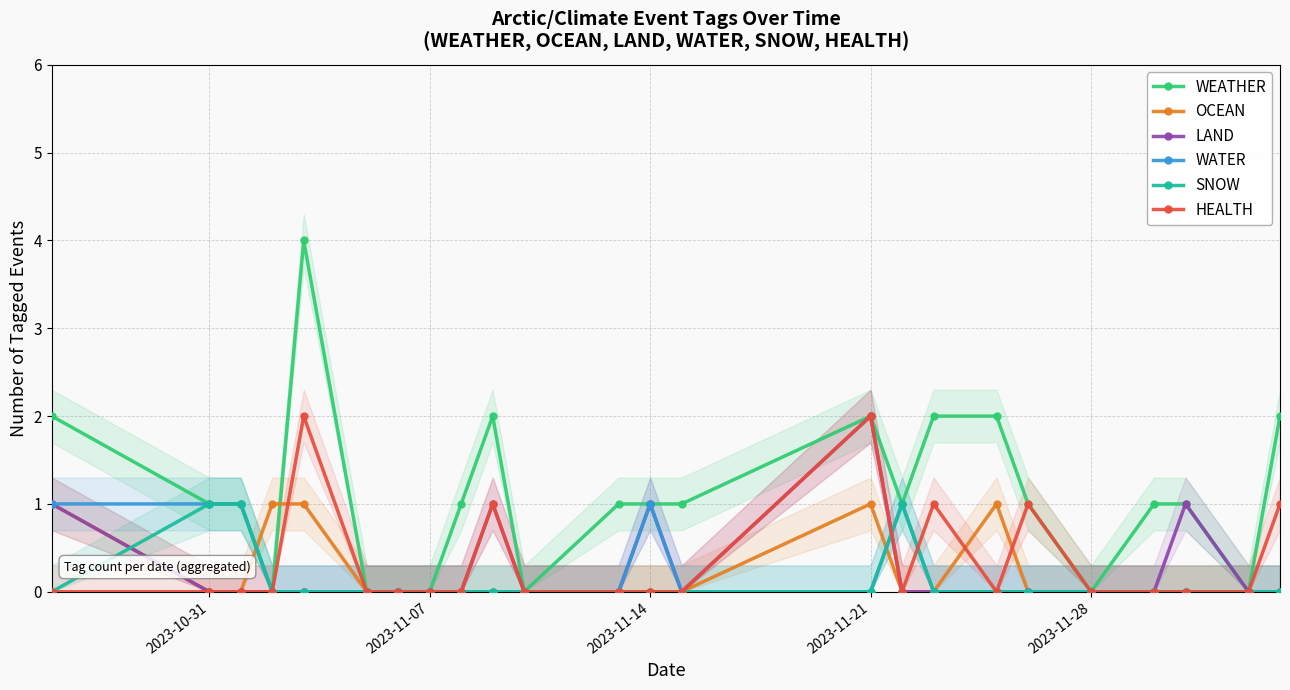

Reading left to right, what are all the values shown in this chart?

WEATHER: 2	1	1	0	4	0	0	0	1	2	0	1	1	1	2	1	2	2	1	0	1	1	0	2
OCEAN: 1	0	0	1	1	0	0	0	0	0	0	0	0	0	1	0	0	1	0	0	0	0	0	0
LAND: 1	0	0	0	0	0	0	0	0	1	0	0	1	0	2	0	0	0	0	0	0	1	0	0
WATER: 1	1	1	0	0	0	0	0	0	0	0	0	1	0	0	1	0	0	0	0	0	0	0	0
SNOW: 0	1	1	0	0	0	0	0	0	0	0	0	0	0	0	1	0	0	0	0	0	0	0	0
HEALTH: 0	0	0	0	2	0	0	0	0	1	0	0	0	0	2	0	1	0	1	0	0	0	0	1